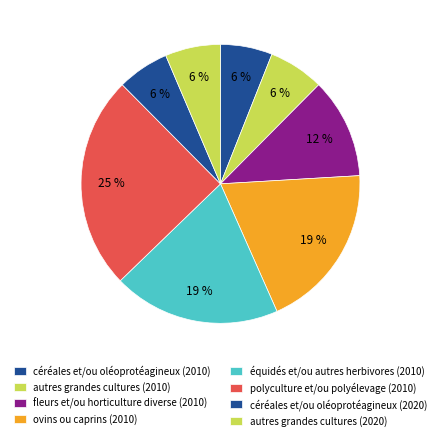

How many slices are in this pie chart?

8